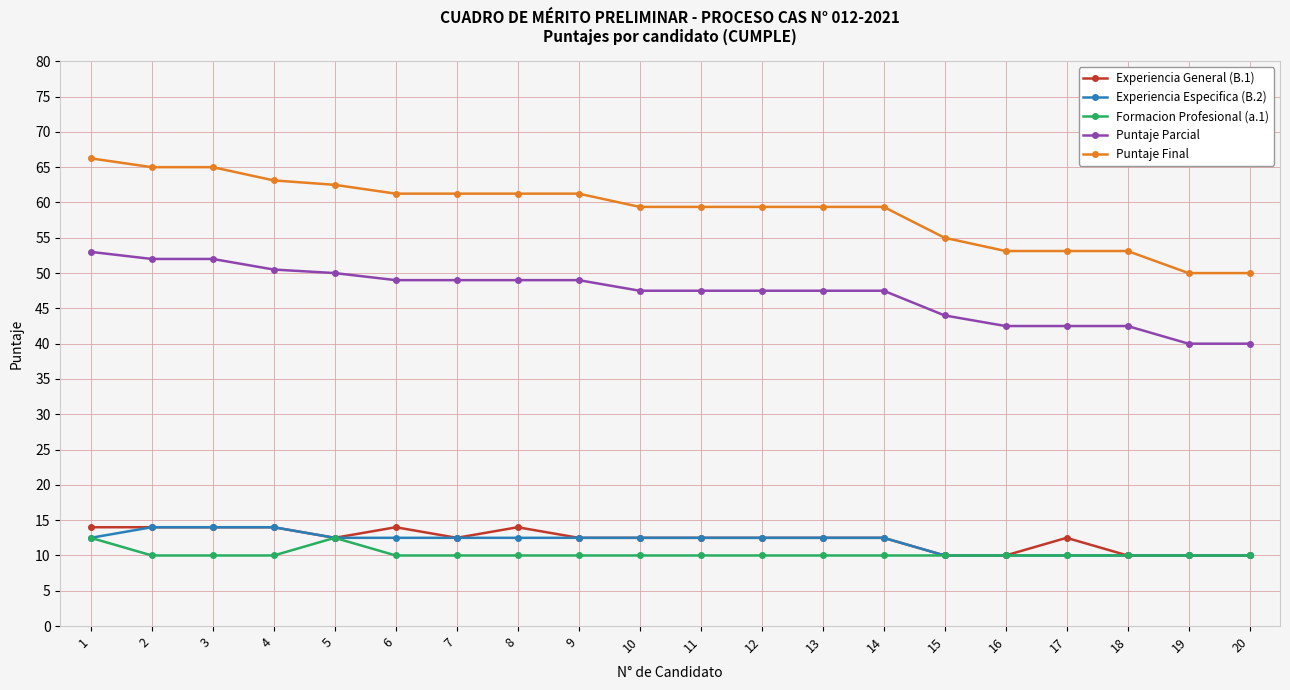

True or false: Formacion Profesional (a.1) and Puntaje Parcial cross at least once.

False